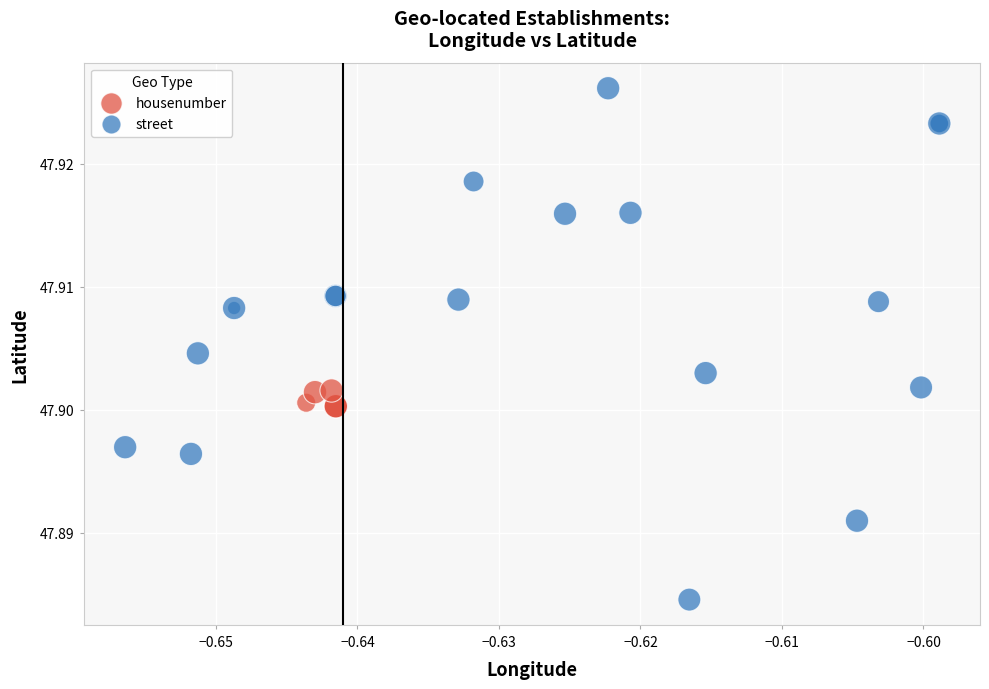

Which series has the widest spread of Y values?

street